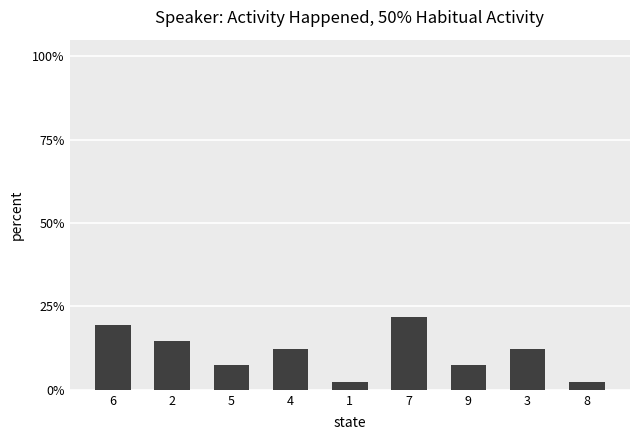

The chart shows a value of 0.2 at 6. True or false?

True